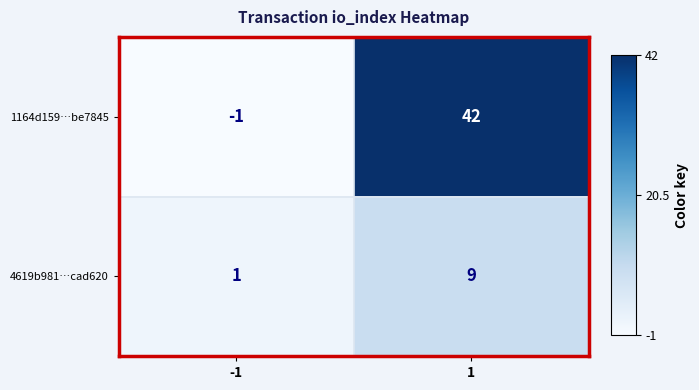

List the series in order of their peak value, lowest first.

4619b981…cad620, 1164d159…be7845